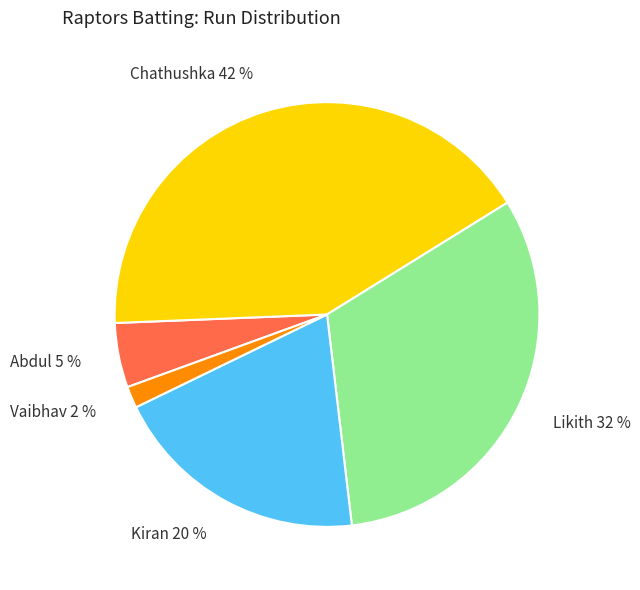

To the nearest percent, what is the average slice percentage?

20%